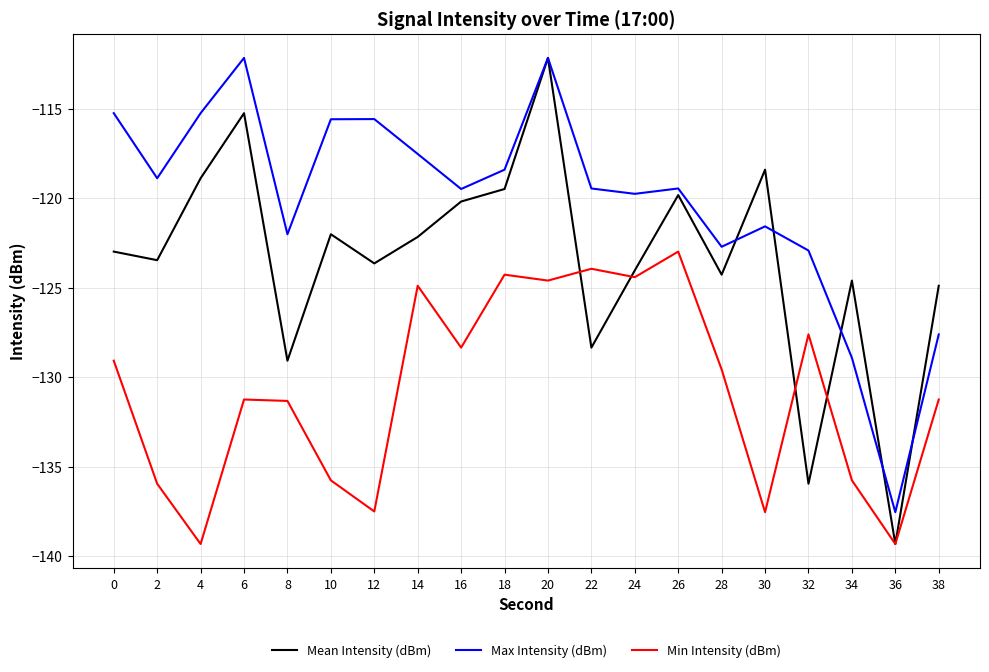

At 32, list the series in order from smallest to largest.

Mean Intensity (dBm), Min Intensity (dBm), Max Intensity (dBm)